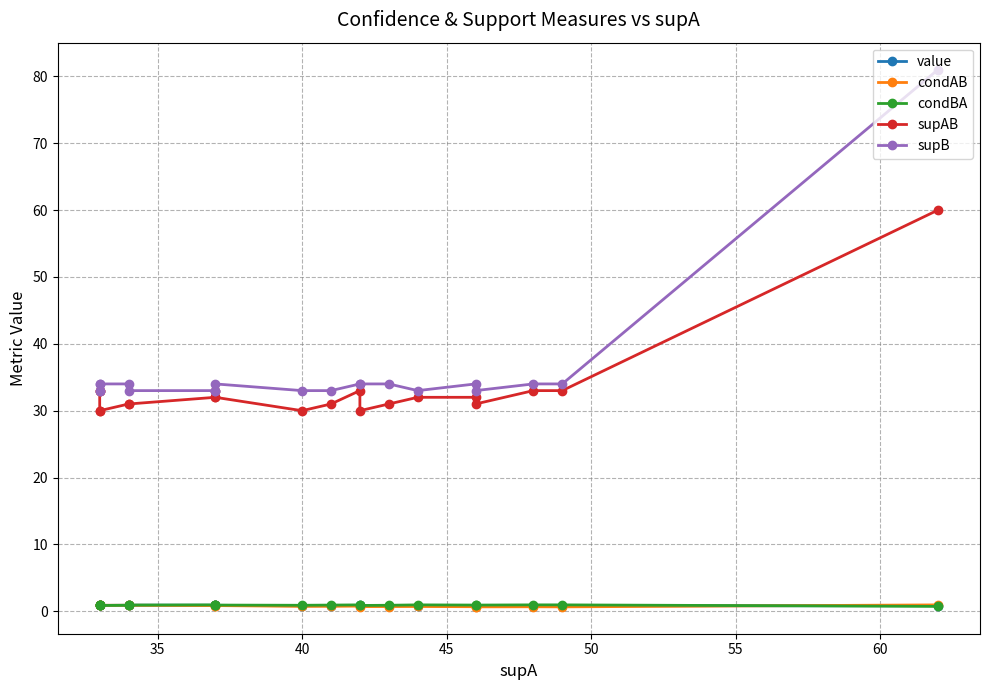

The value series shows 1.3 at 18. True or false?

False